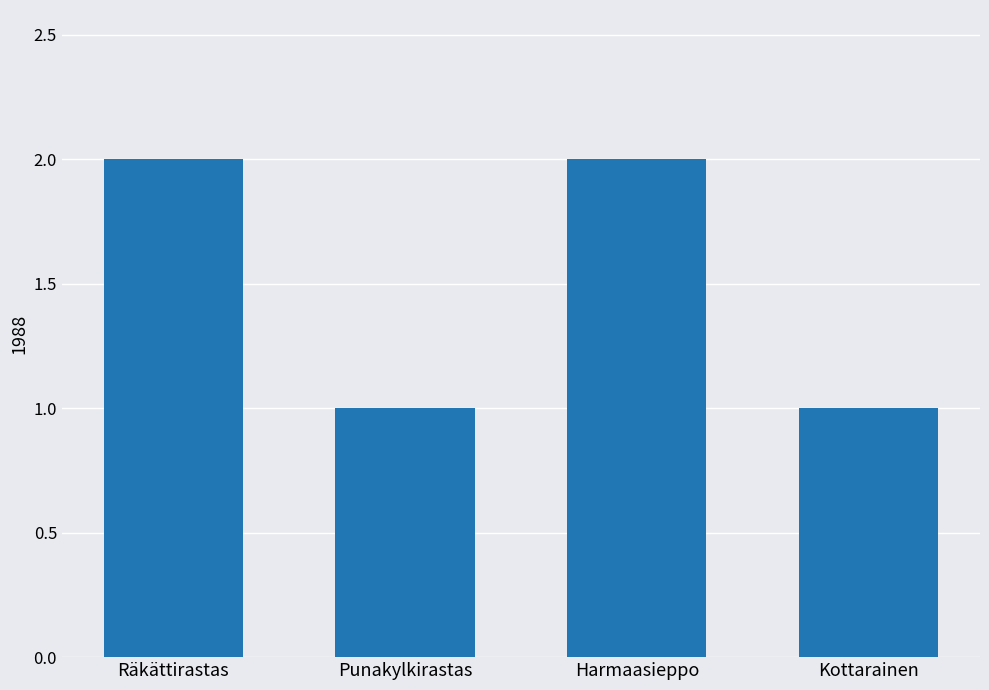

Reading left to right, extract all data points from this chart.

Räkättirastas=2	Punakylkirastas=1	Harmaasieppo=2	Kottarainen=1